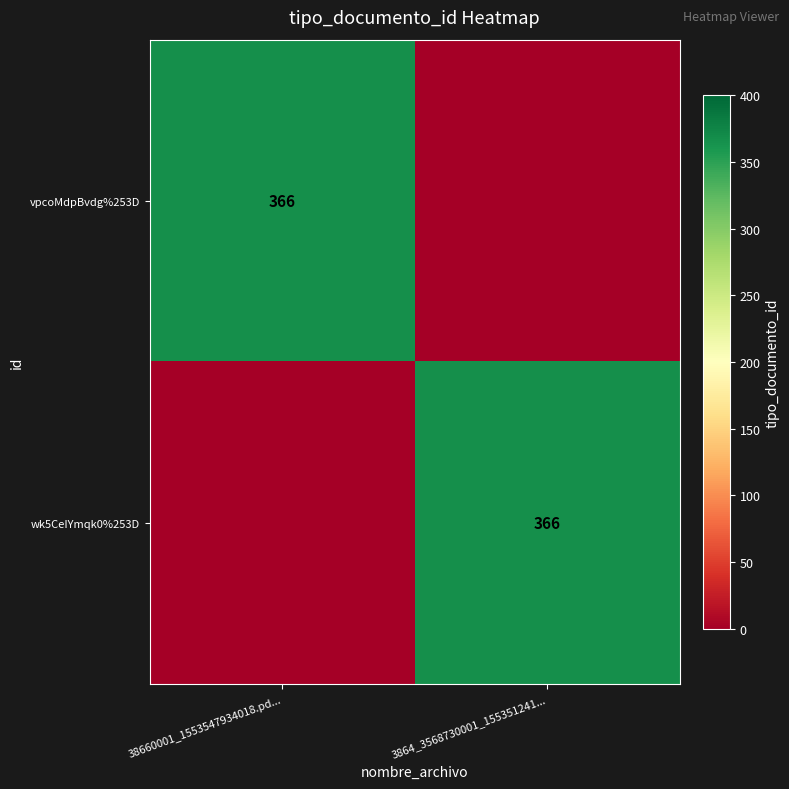

How many categories are shown in the chart?

2